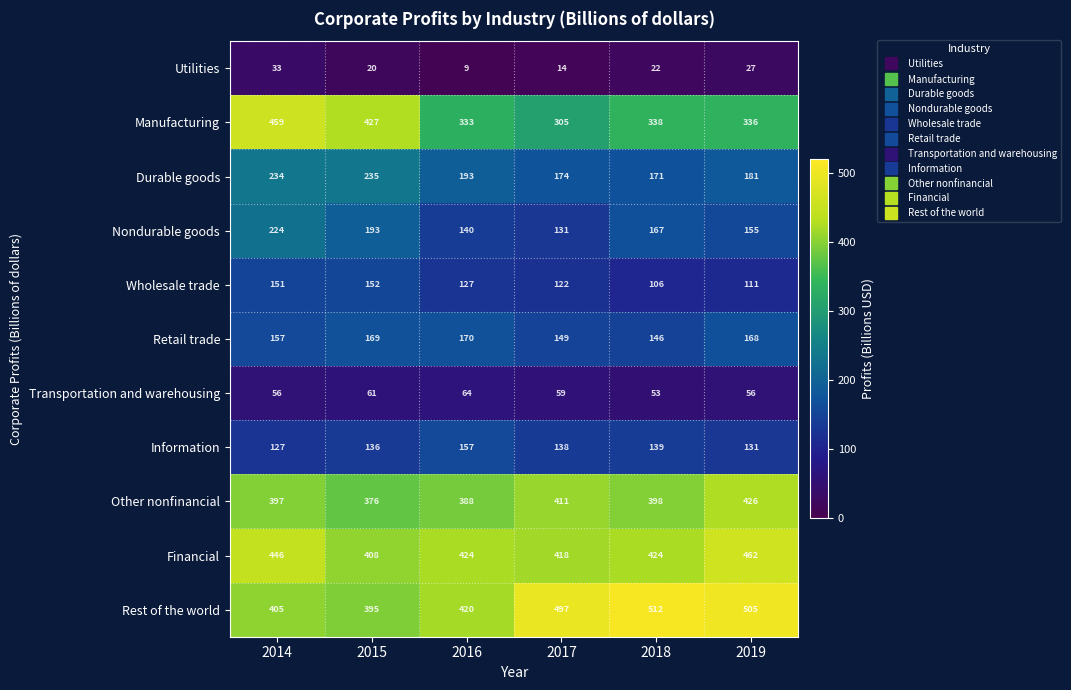

What value does the Wholesale trade series have at 2019?

111